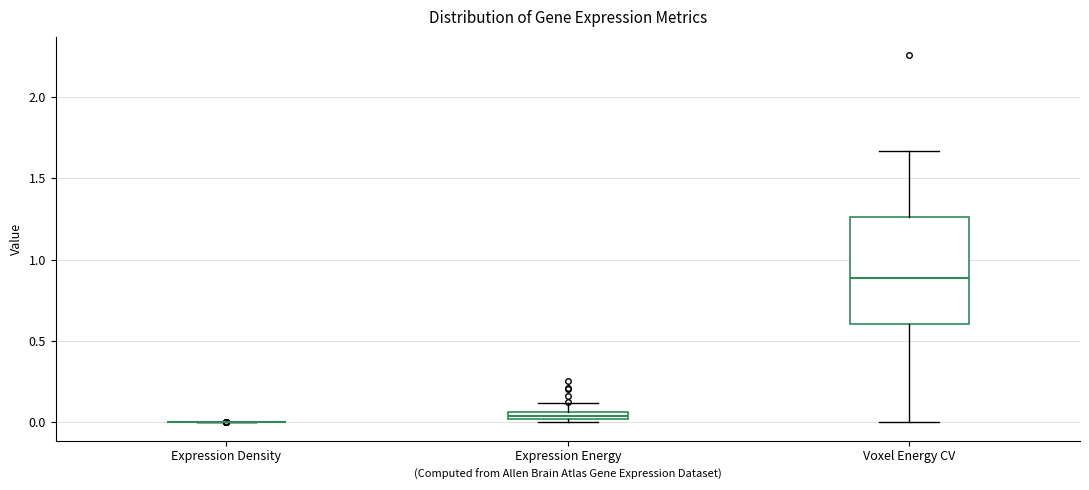

Where is the upper edge of the box for Expression Energy on the y-axis? The values are not printed on the chart, so give them approximately, as read against the axis.

0.05